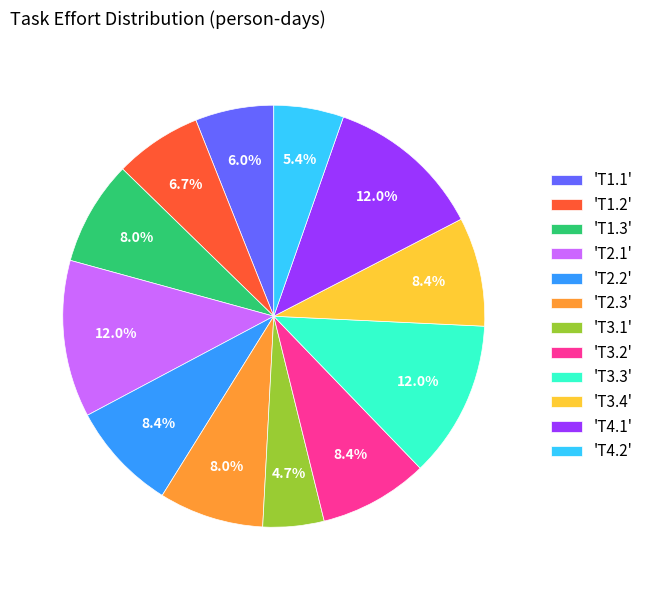

Which has a higher value, 'T3.4' or 'T1.1'?

'T3.4'